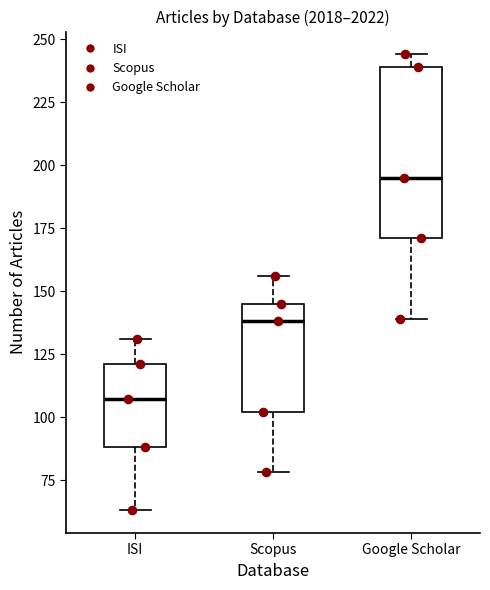

Which box is the tallest, from its lower edge to its upper edge?

Google Scholar